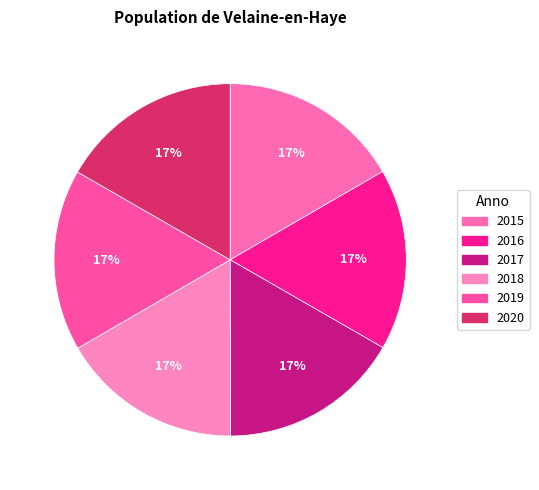

Count the number of slices in the pie.

6